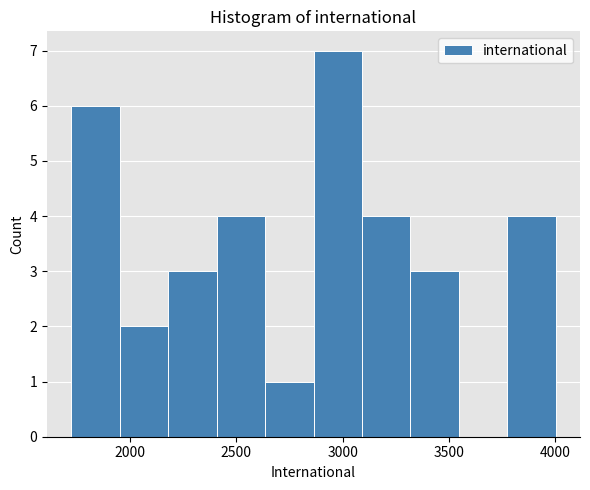

Reading left to right, transcribe this chart: for each bar, give the range it covers on the x-axis and its height. Neither the bar edges nor the heights are printed on the chart, so give them approximately, as read against the axes.

1700 to 1950: 6
1950 to 2200: 2
2200 to 2400: 3
2400 to 2650: 4
2650 to 2850: 1
2850 to 3100: 7
3100 to 3300: 4
3300 to 3550: 3
3550 to 3800: 0
3800 to 4000: 4